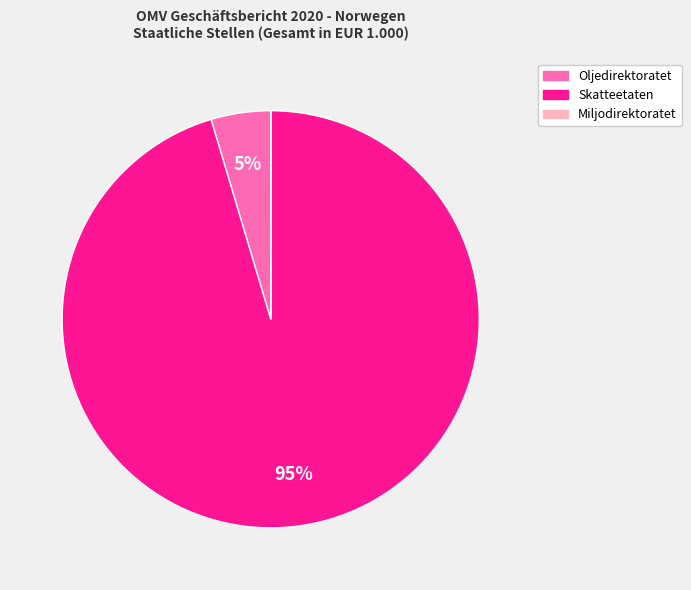

Is there a majority slice in this chart?

Yes